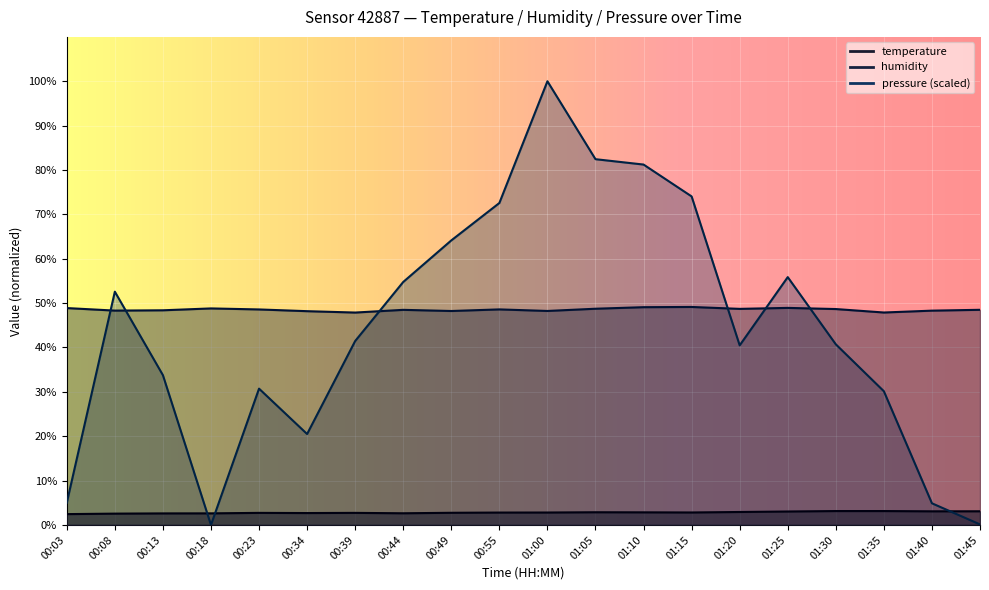

Where is the first local maximum for pressure_norm?

00:08